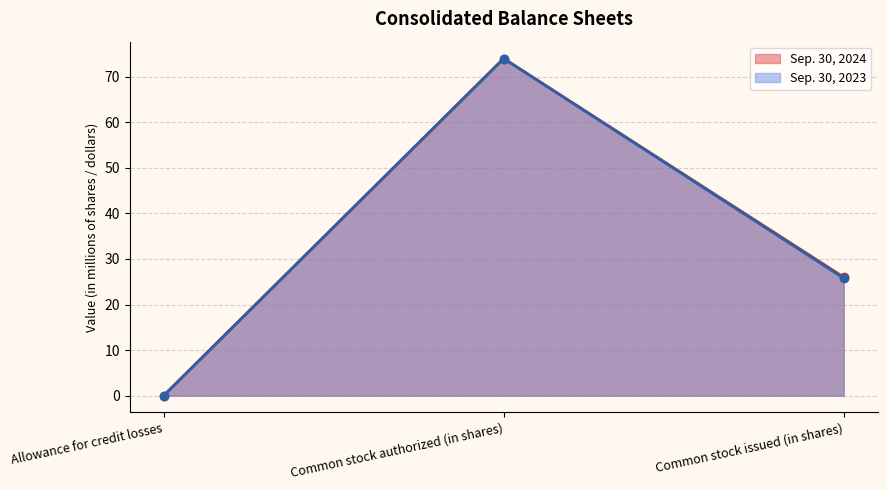

What is the sum of all Sep. 30, 2024 values?

100.0